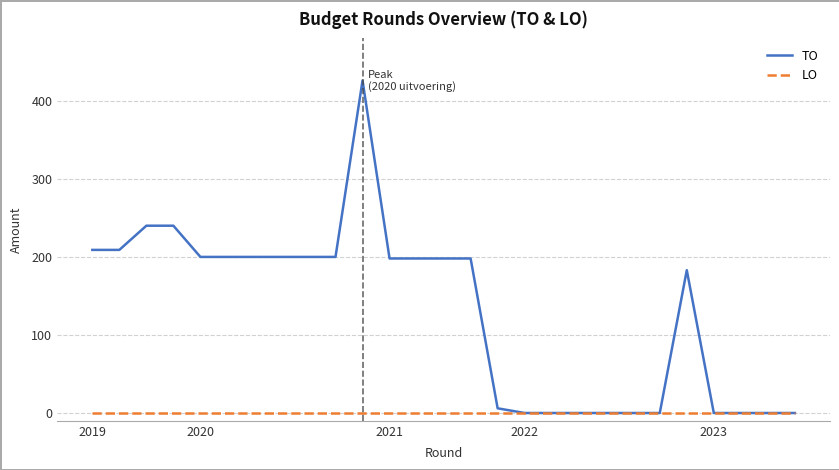

How many categories are shown in the chart?

27